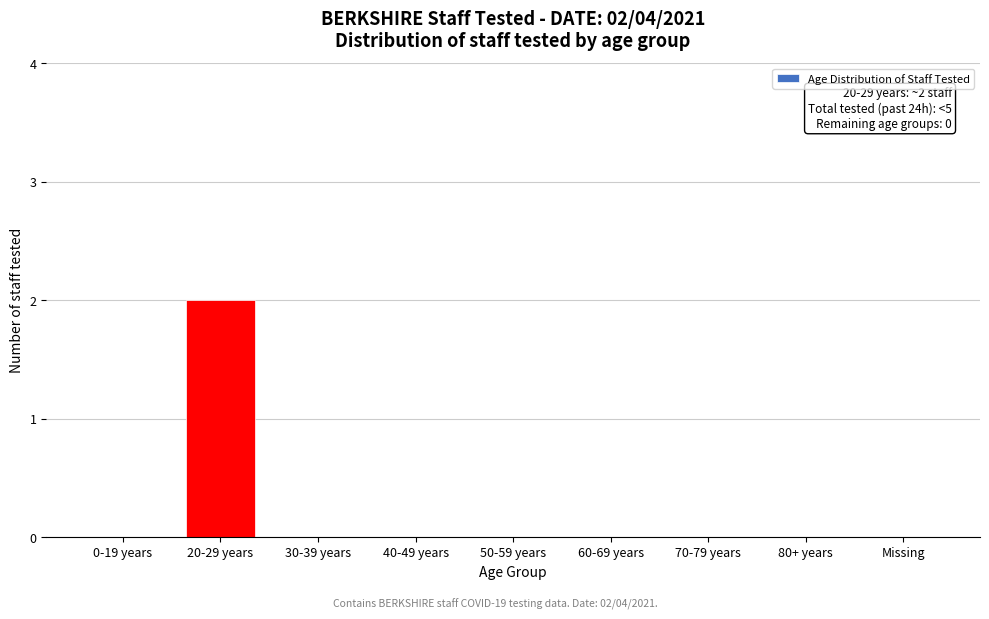

Reading left to right, list all the values displayed in this chart.

0-19 years=0	20-29 years=2	30-39 years=0	40-49 years=0	50-59 years=0	60-69 years=0	70-79 years=0	80+ years=0	Missing=0